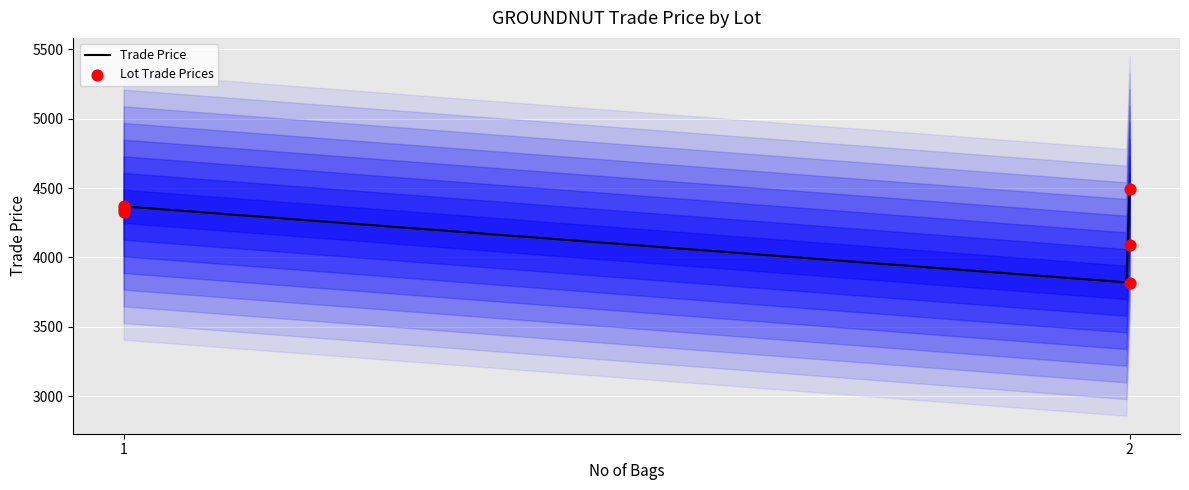

What is the lowest value of the Trade Price series?

3820.8